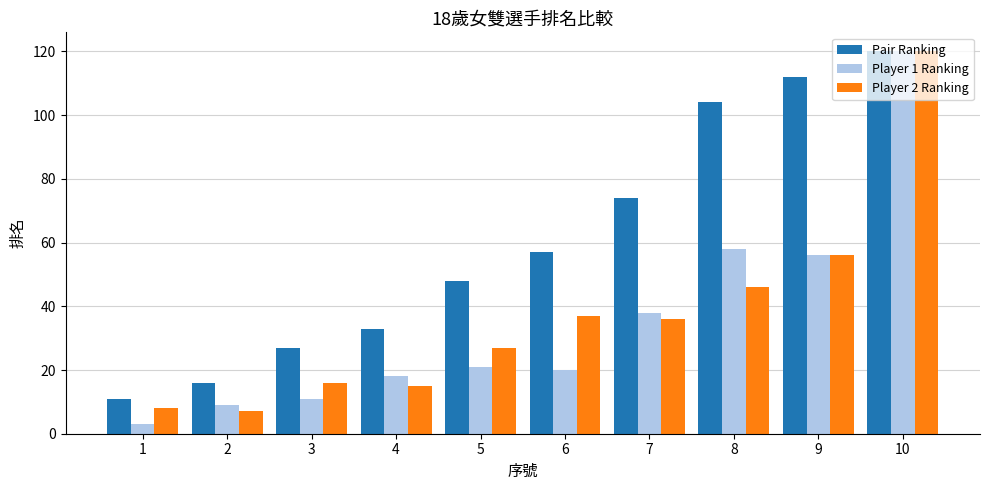

What is the difference between the maximum and minimum values in the Player 1 Ranking series?

117